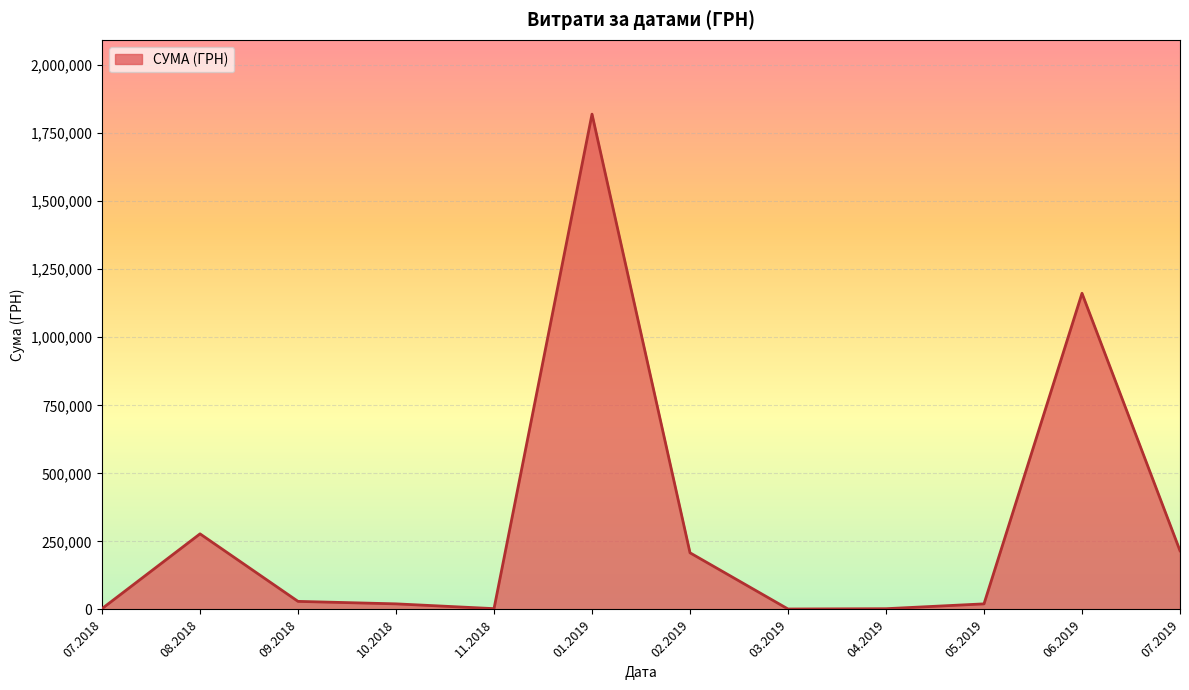

What is the difference between the second highest and minimum values?

1159990.2